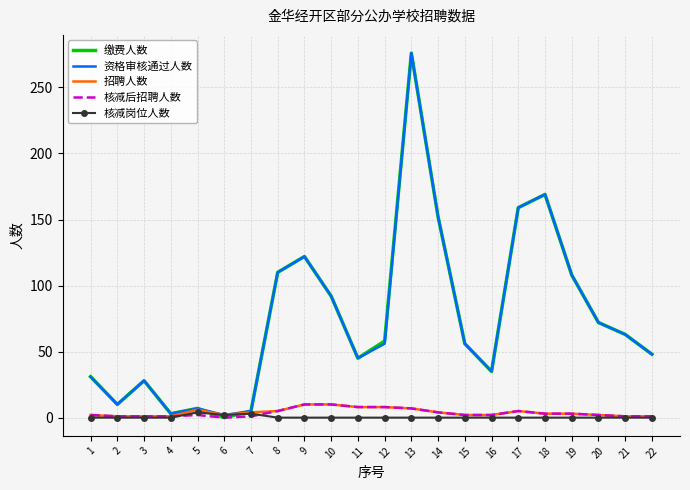

Which series has the largest range (max minus min)?

缴费人数